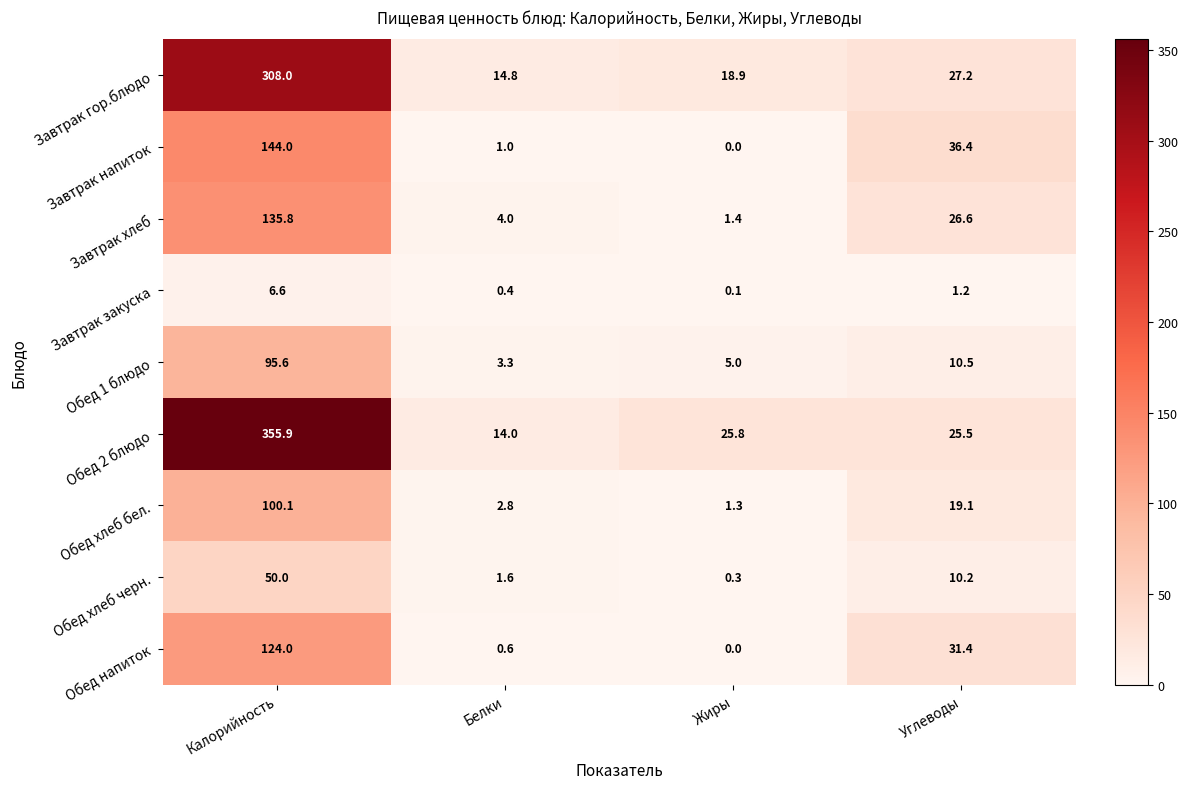

What is the greatest value displayed?

355.9